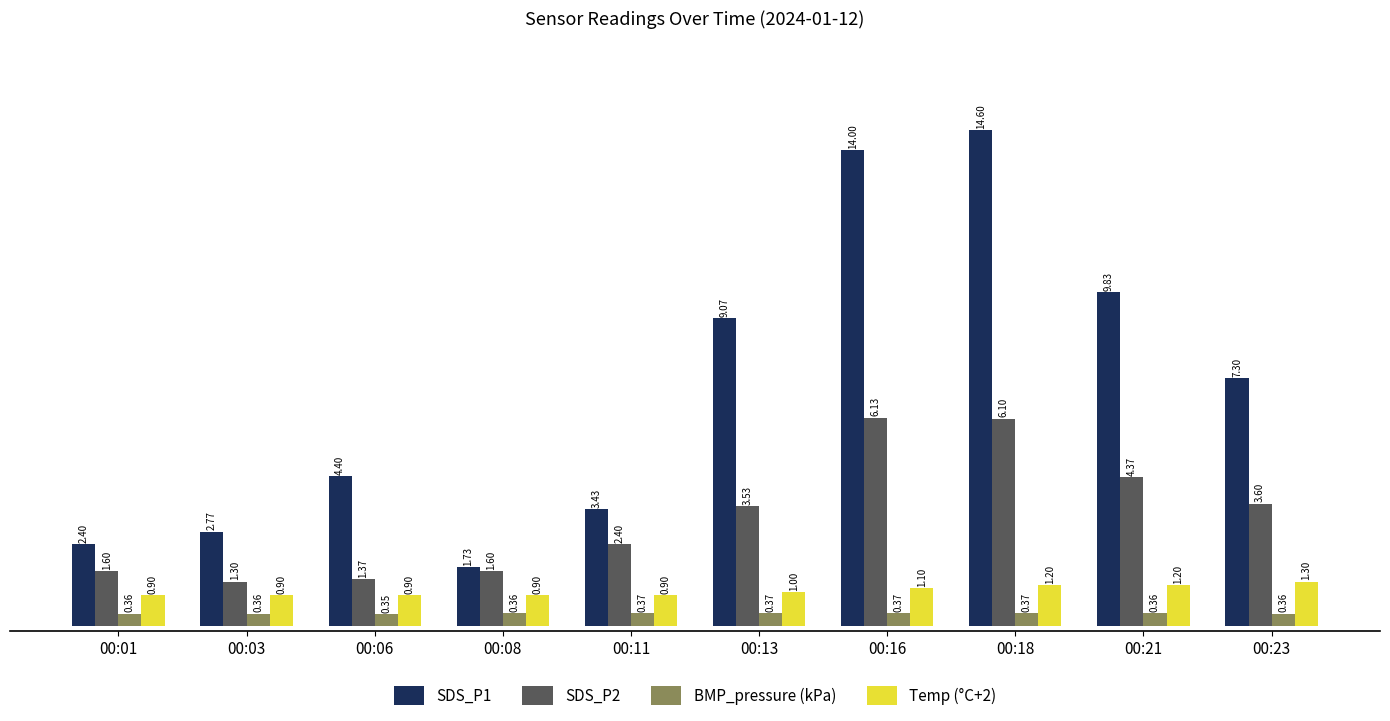

Which series has the largest total across all categories?

SDS_P1